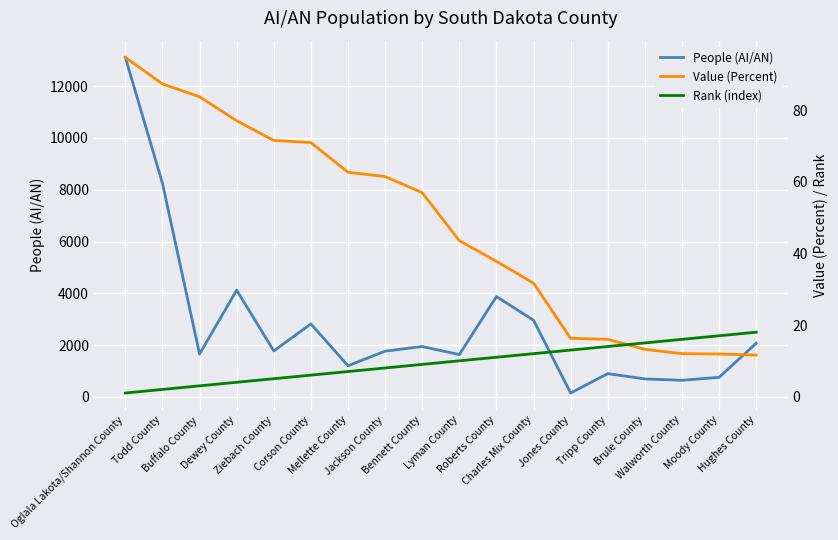

What position from the right is Dewey County?

15